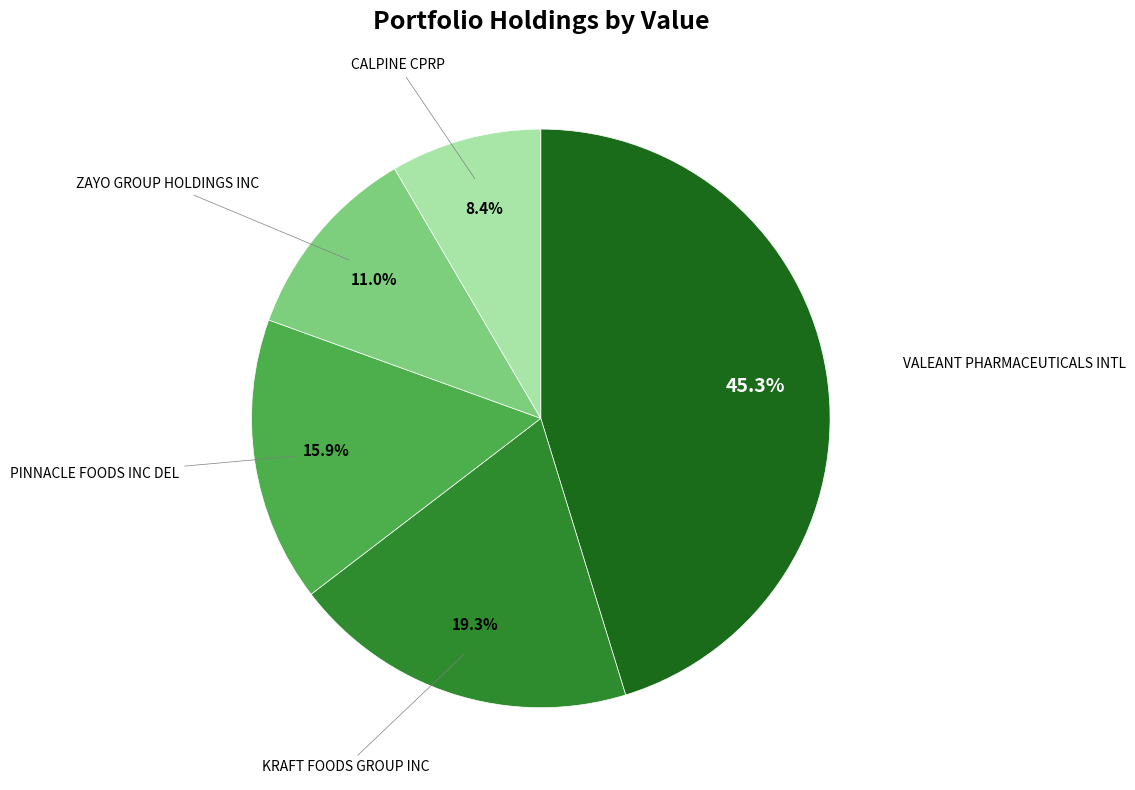

How many segments does this pie chart have?

5